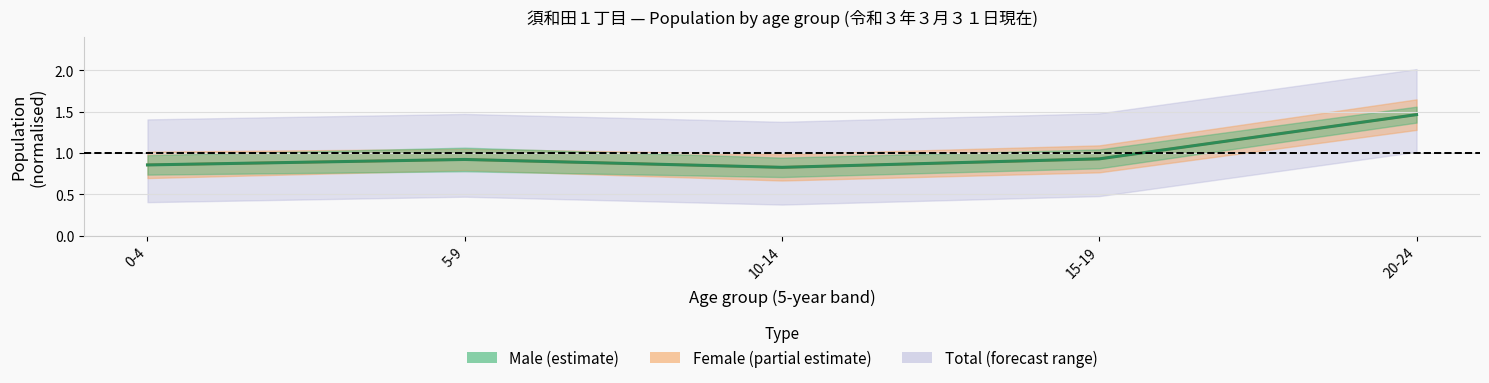

In centre_male, how many points are lower than both neighbors (excluding endpoints)?

1